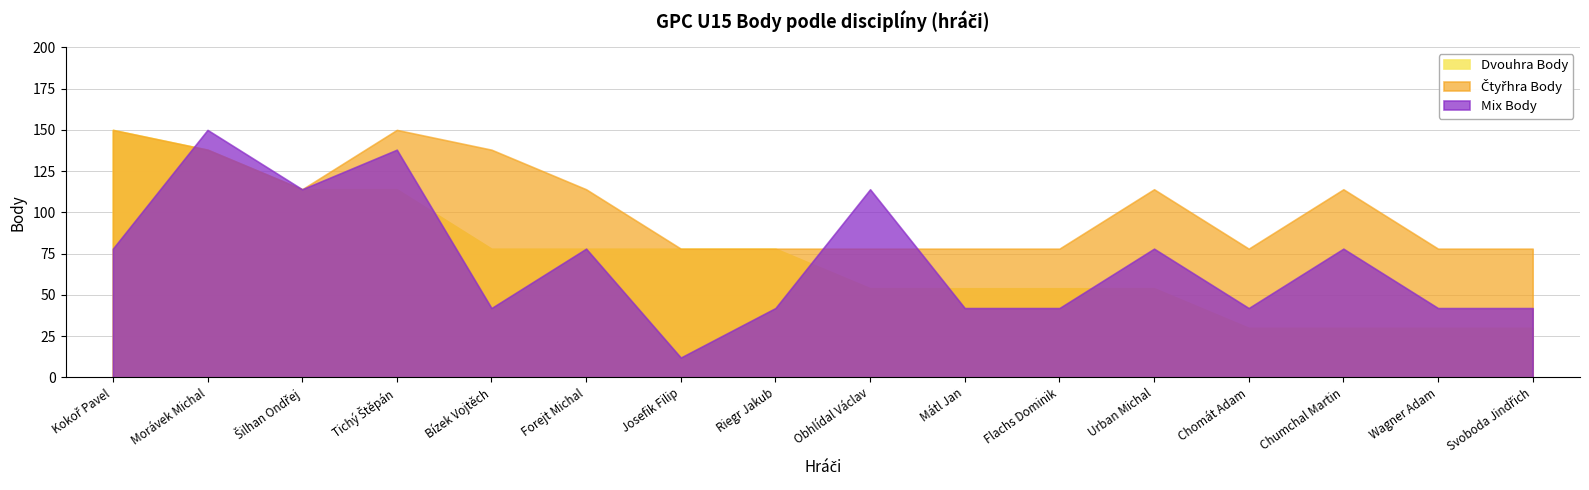

List the series in order of their peak value, lowest first.

Dvouhra Body, Čtyřhra Body, Mix Body